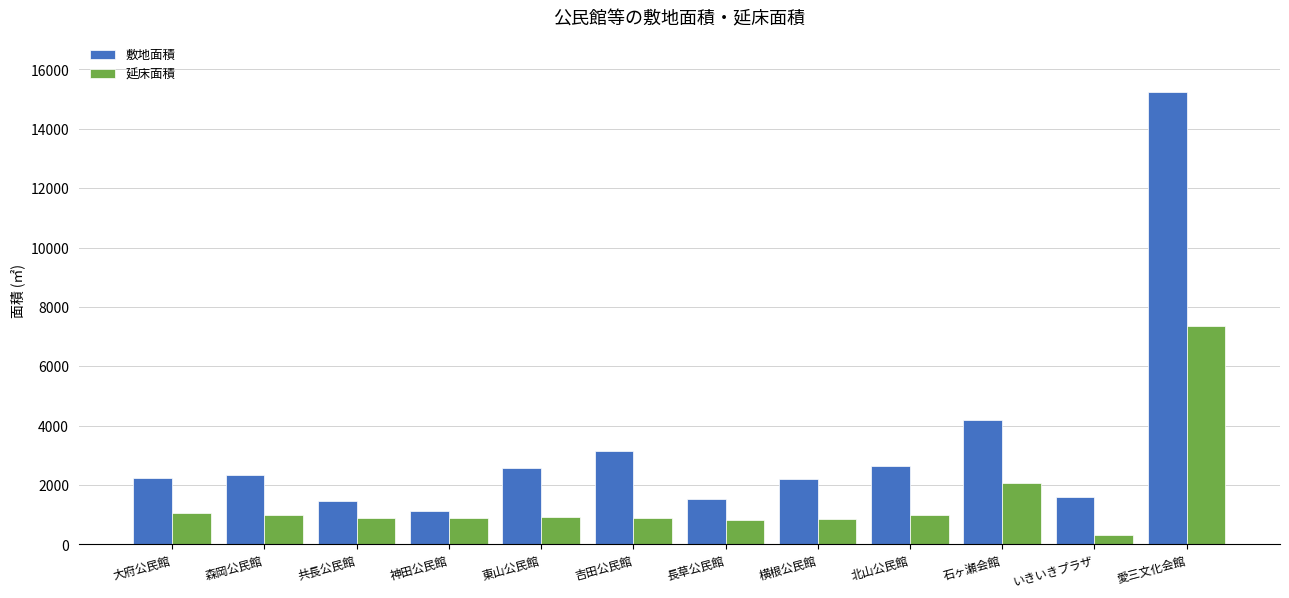

What is the minimum value for 敷地面積?

1116.7